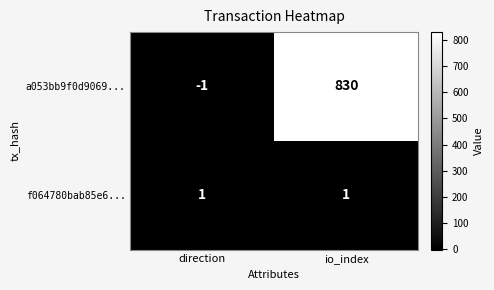

Reading left to right, transcribe all the data shown in this chart.

a053bb9f0d9069...: -1	830
f064780bab85e6...: 1	1